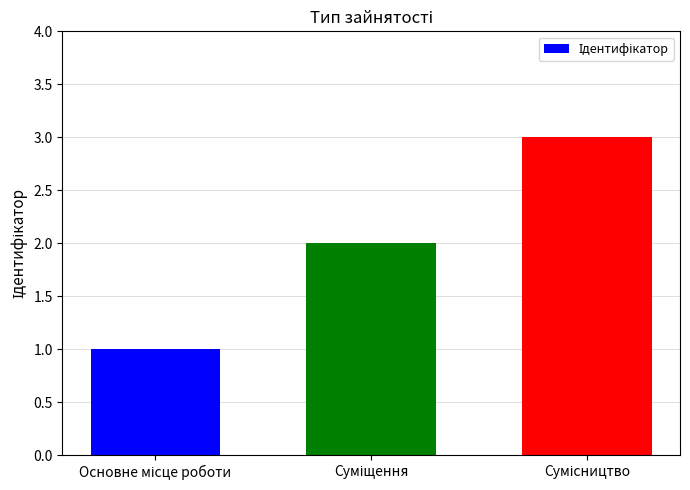

What is the sum of all values?

6